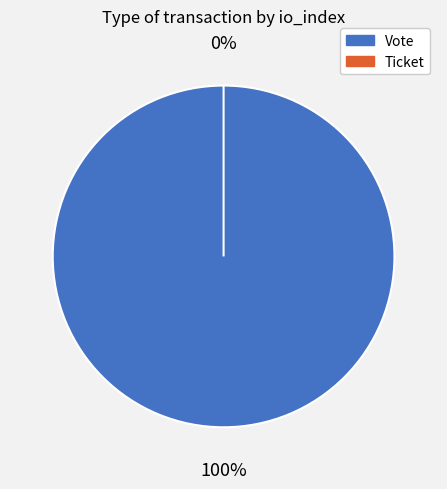

Count the number of slices in the pie.

2